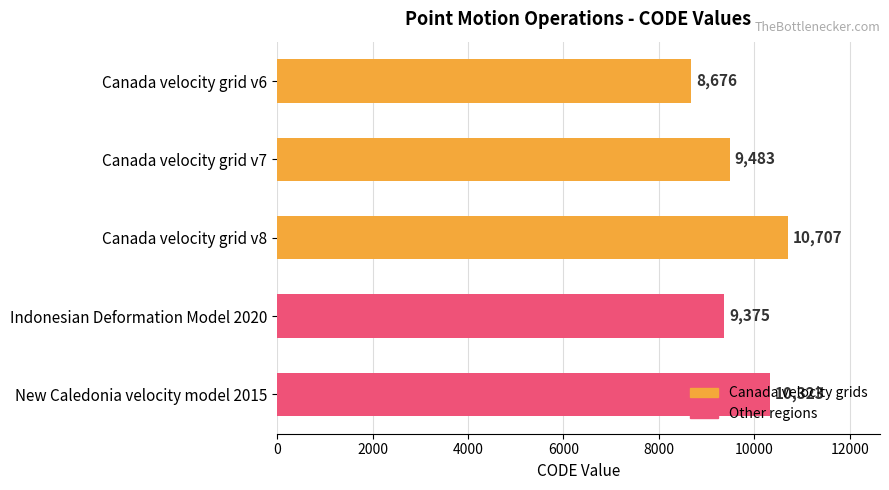

What is the average value?

9713